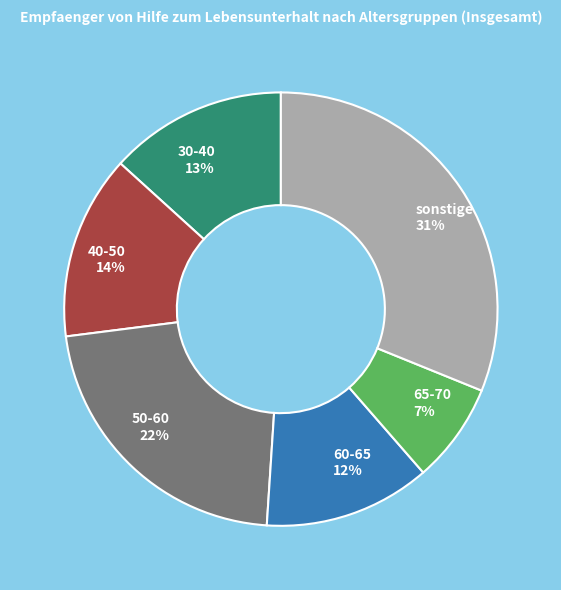

What percentage is the 40-50 14% slice, to the nearest percent?

14%